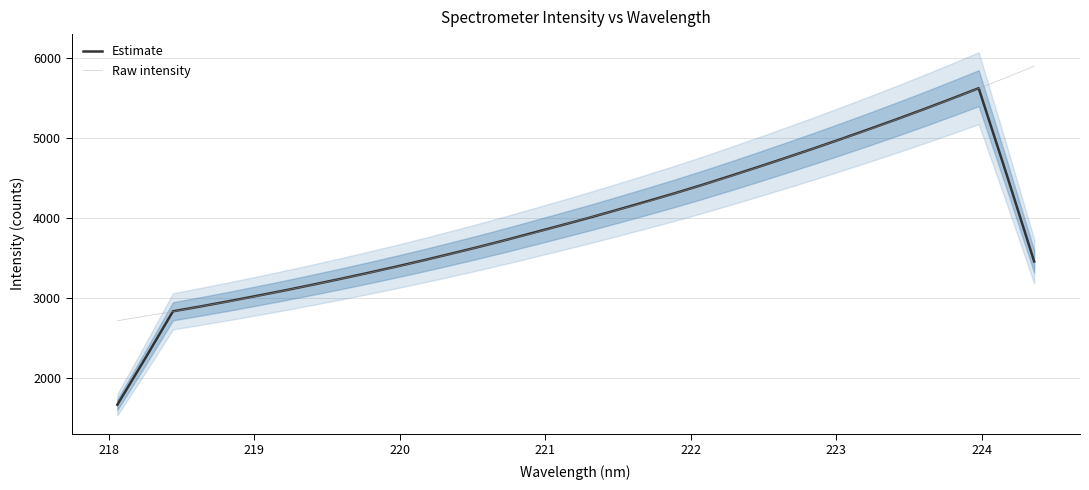

What is the minimum value for Estimate?

1661.0